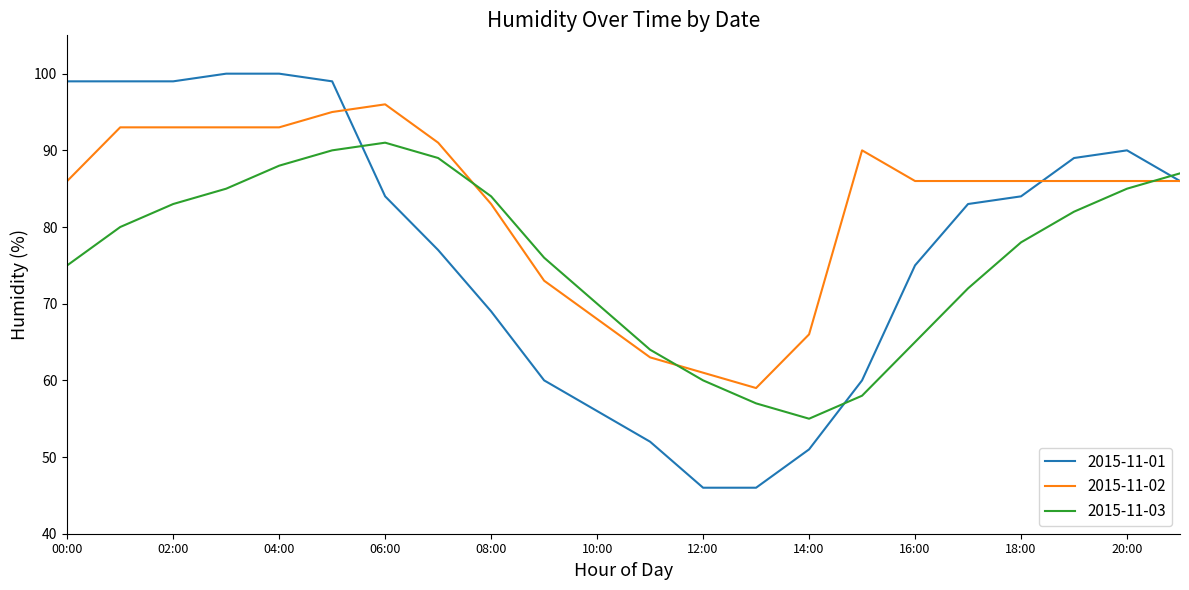

Which series has the largest range (max minus min)?

2015-11-01